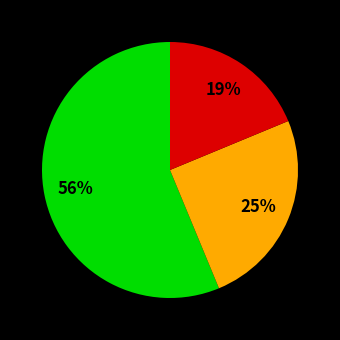

To the nearest percent, what is the average slice percentage?

33%